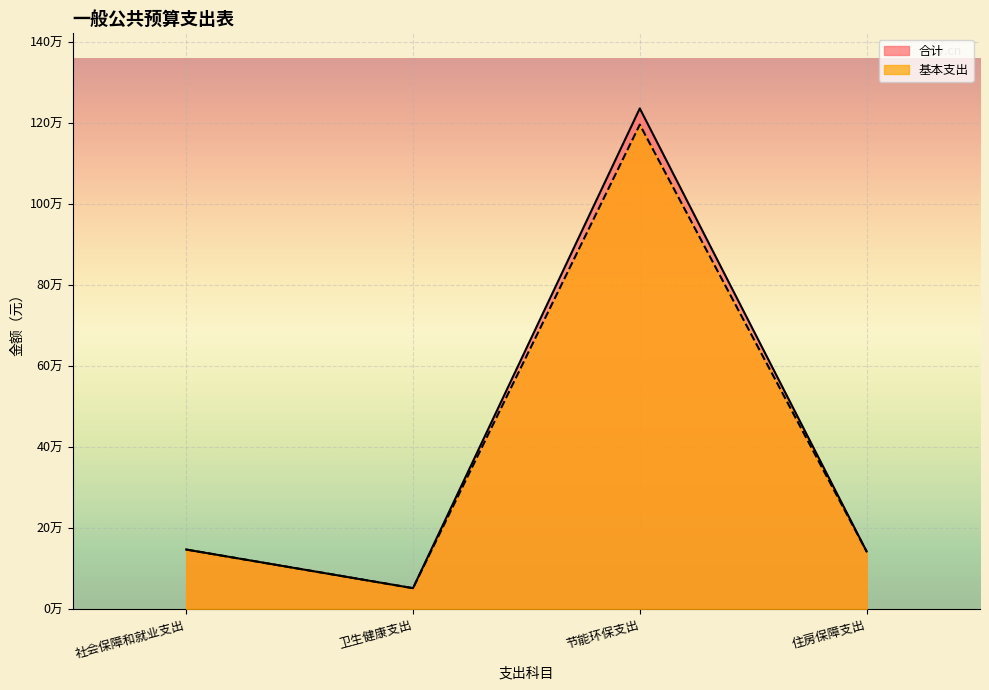

Reading left to right, what are all the values shown in this chart?

合计: 146921.6	51551.0	1235940.0	142184.0
基本支出: 146921.6	51551.0	1195940.0	142184.0